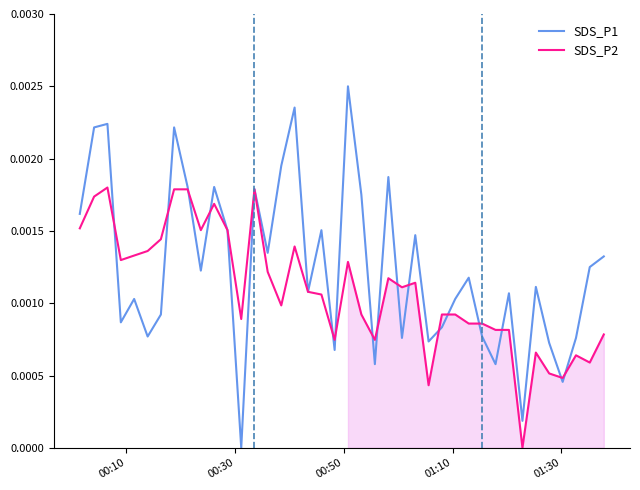

Is this an area chart (filled region under the line)?

No